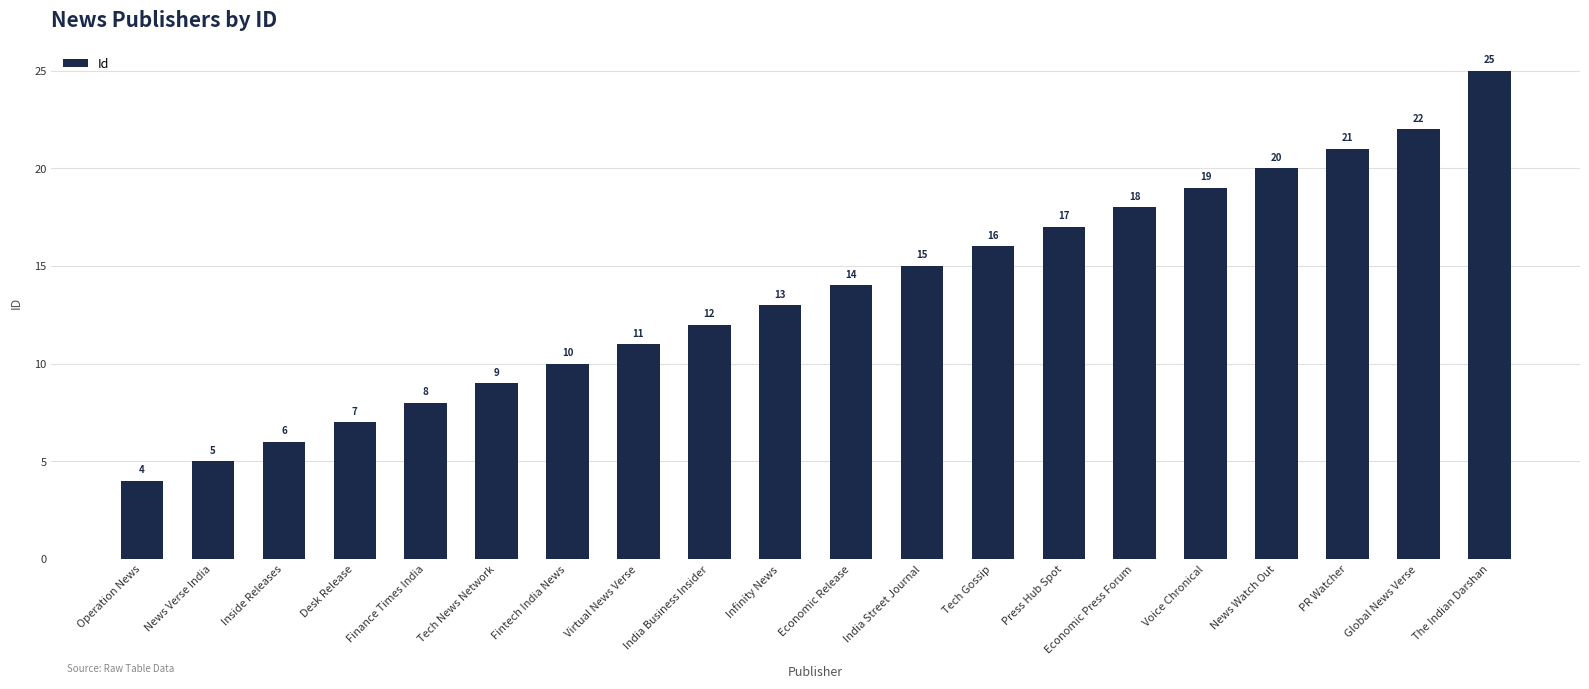

Rank the categories by value from highest to lowest.

The Indian Darshan, Global News Verse, PR Watcher, News Watch Out, Voice Chronical, Economic Press Forum, Press Hub Spot, Tech Gossip, India Street Journal, Economic Release, Infinity News, India Business Insider, Virtual News Verse, Fintech India News, Tech News Network, Finance Times India, Desk Release, Inside Releases, News Verse India, Operation News